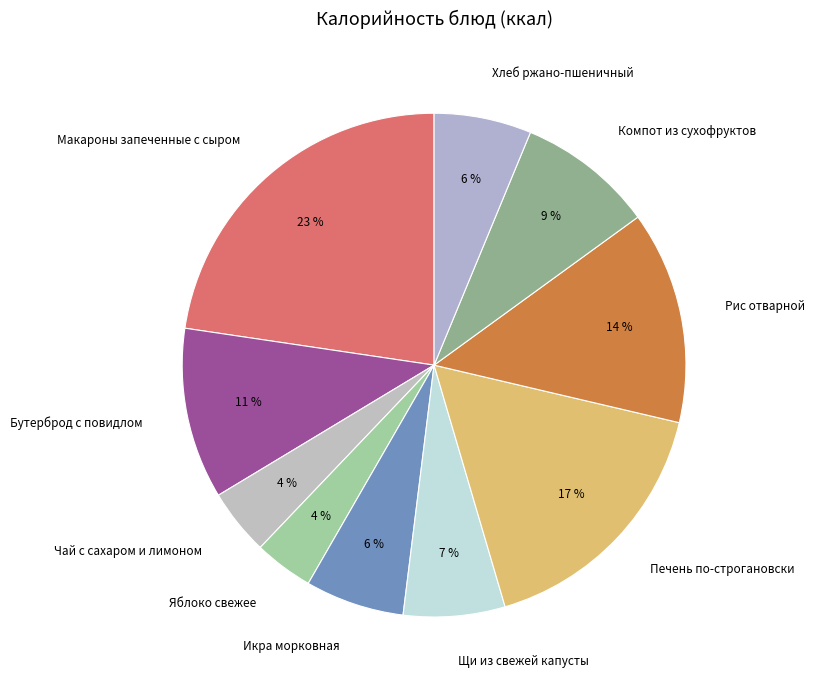

To the nearest percent, what is the difference between the Бутерброд с повидлом and Щи из свежей капусты slice percentages?

4%